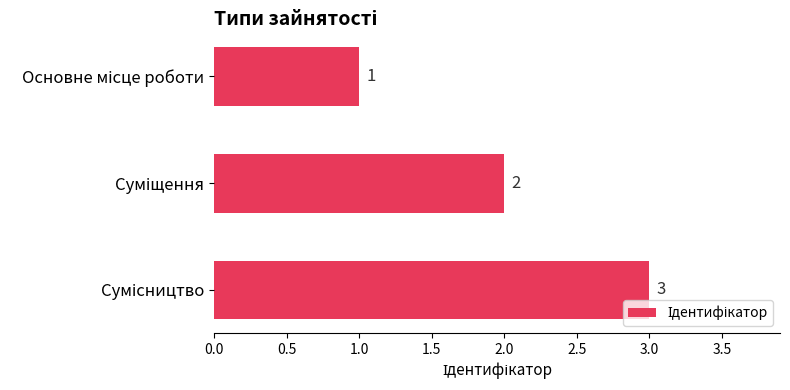

What is the value of the 1st bar from the top?

1